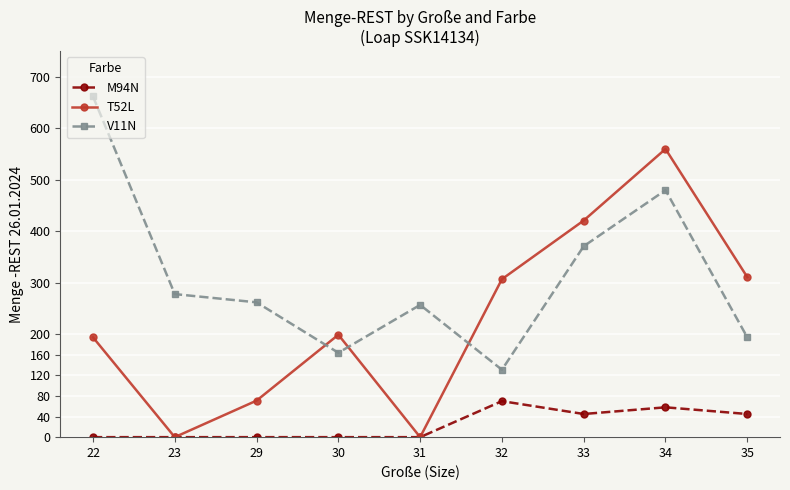

How many data points in T52L are less than 199?

4